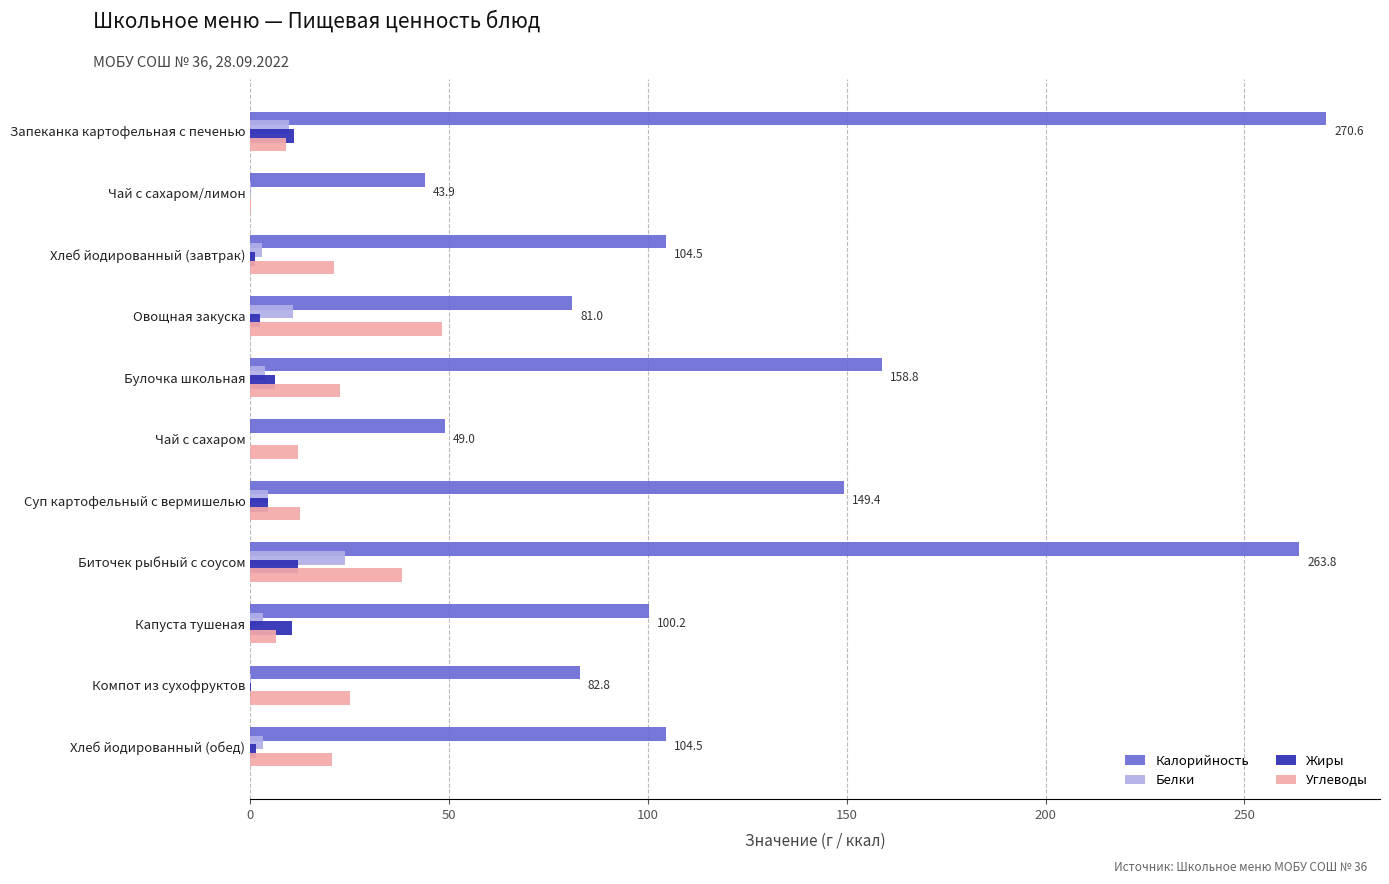

True or false: Калорийность has a value of 24.3 at Овощная закуска.

False